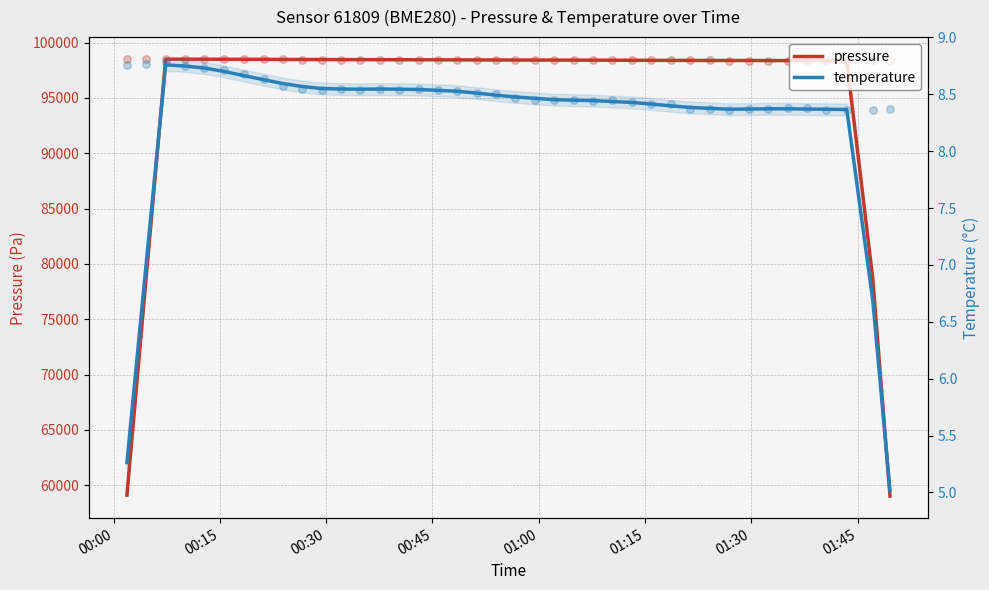

At how many categories does at least one series exceed 17252?

40